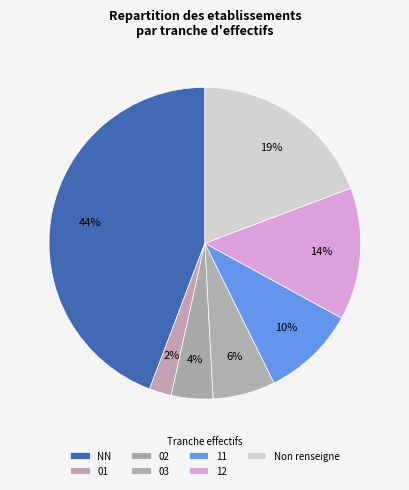

How many segments does this pie chart have?

7